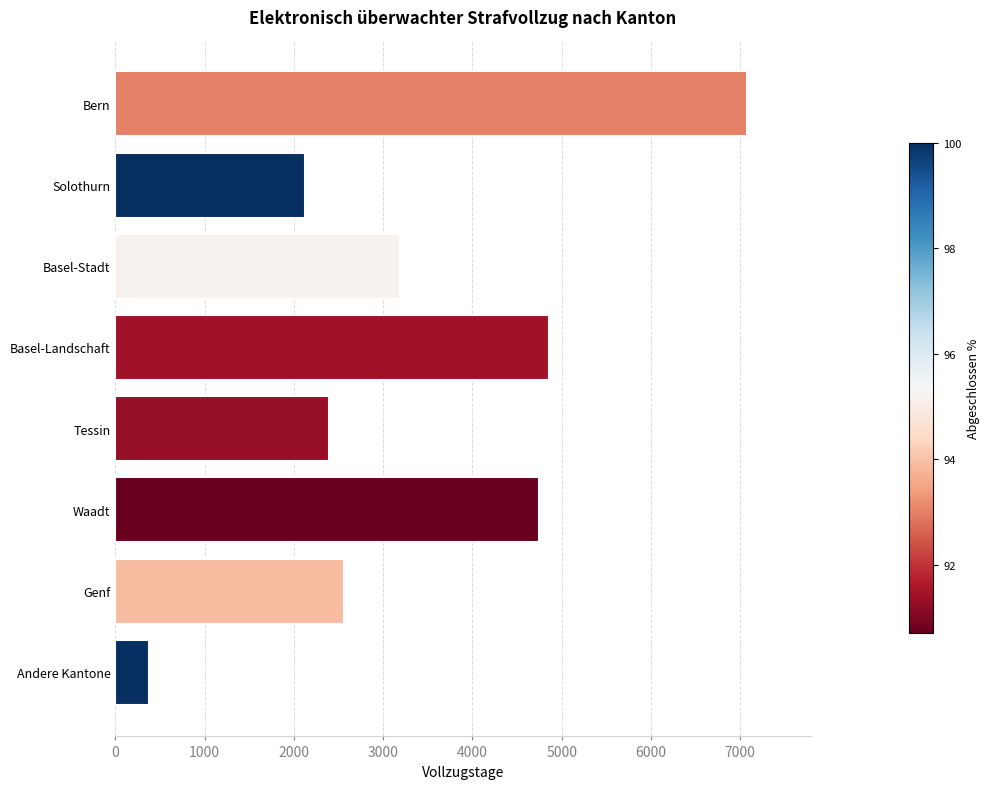

Reading top to bottom, list all the values displayed in this chart.

Bern=7081	Solothurn=2124	Basel-Stadt=3185	Basel-Landschaft=4852	Tessin=2394	Waadt=4742	Genf=2564	Andere Kantone=380